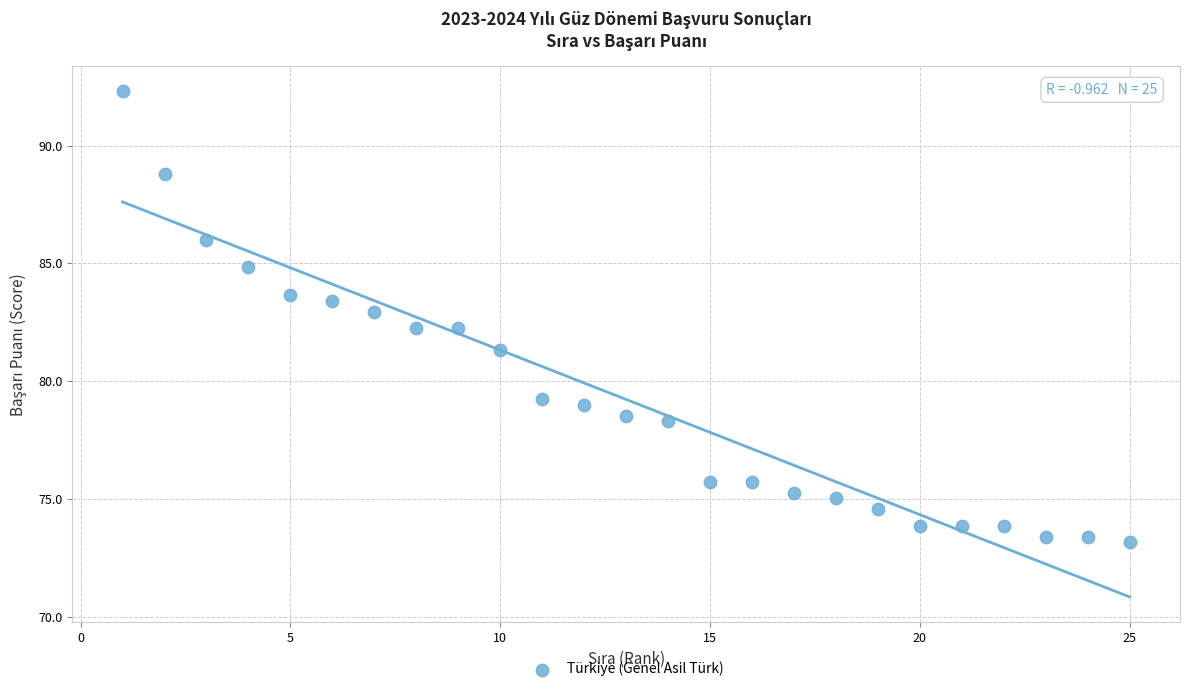

What is the range of X values (max minus min)?

24.0